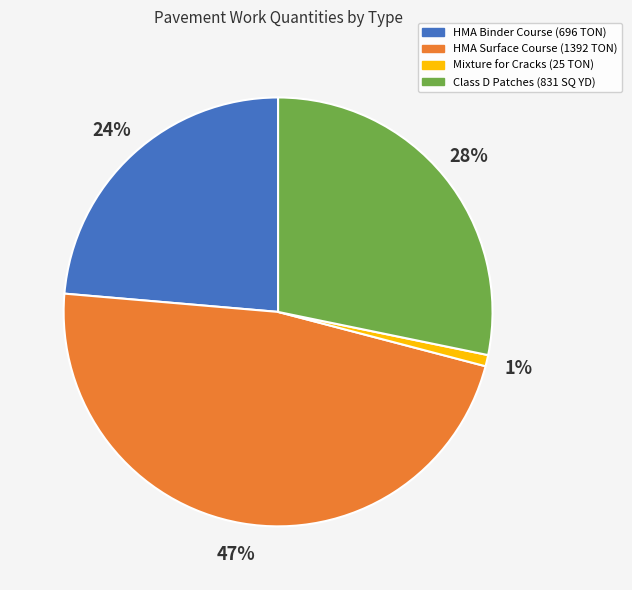

Rank the categories by value from highest to lowest.

HMA Surface Course (1392 TON), Class D Patches (831 SQ YD), HMA Binder Course (696 TON), Mixture for Cracks (25 TON)